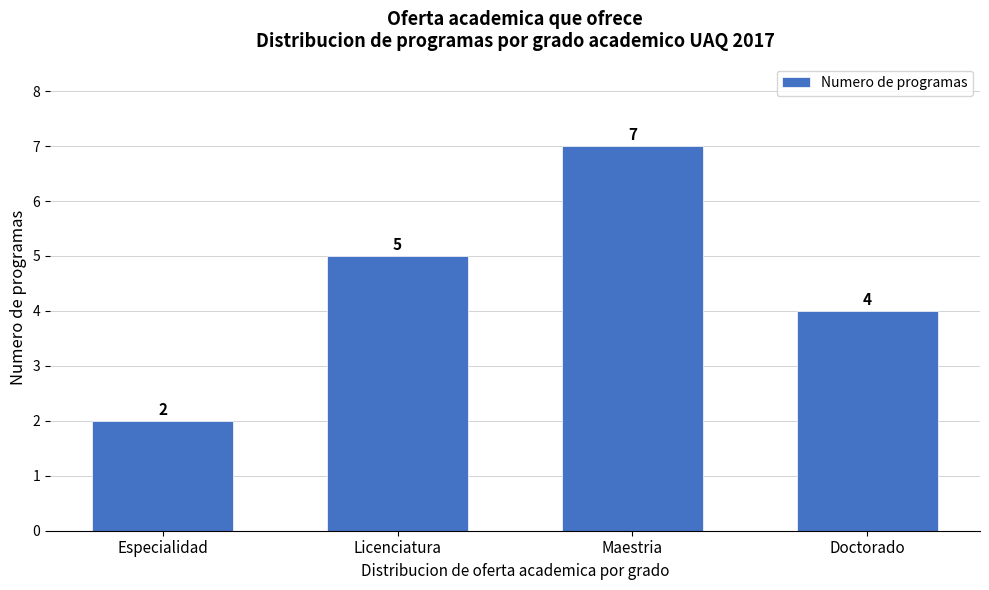

Reading left to right, extract all data points from this chart.

2	5	7	4